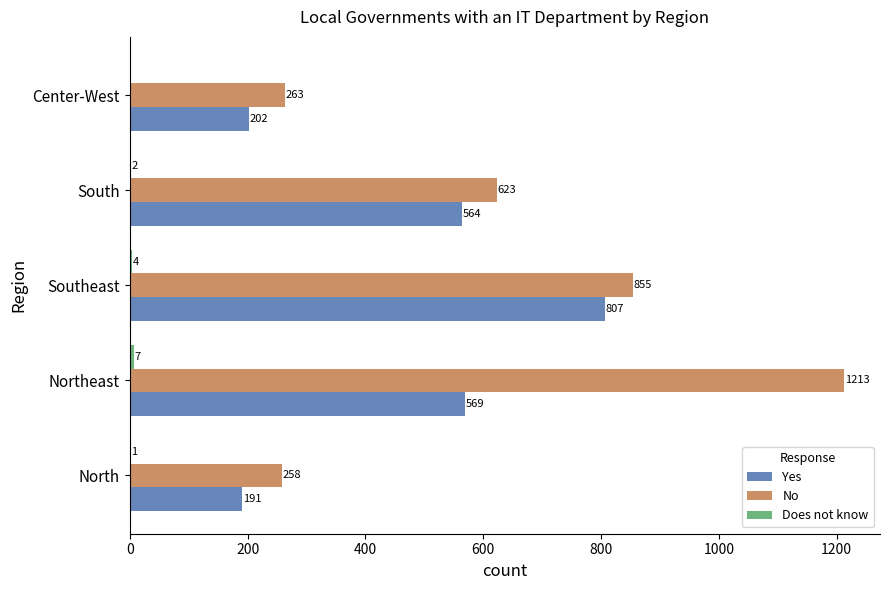

What is the sum of the No values at North and Northeast?

1471